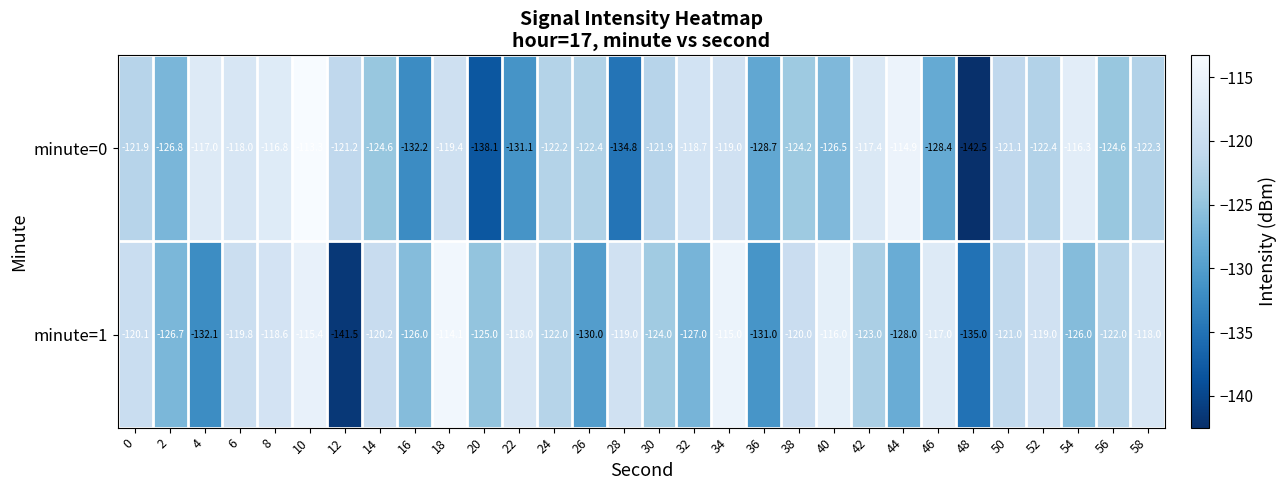

Which series has the widest spread of values?

minute=0